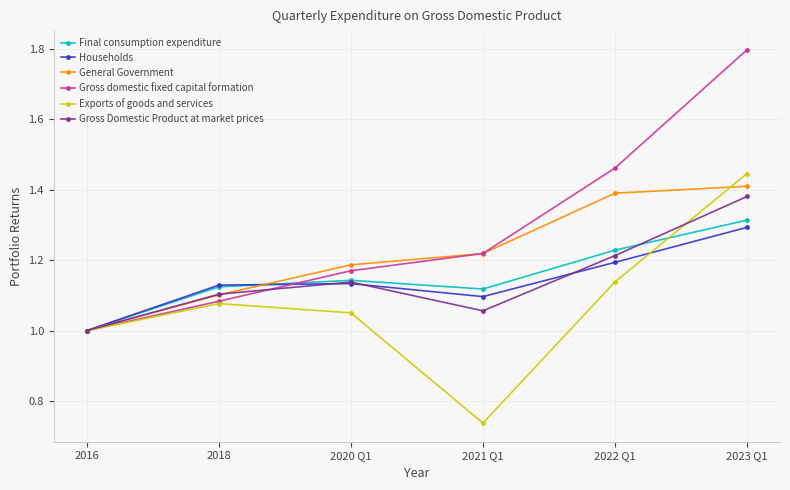

Rank the categories by Gross Domestic Product at market prices value from highest to lowest.

2023 Q1, 2022 Q1, 2020 Q1, 2018, 2021 Q1, 2016